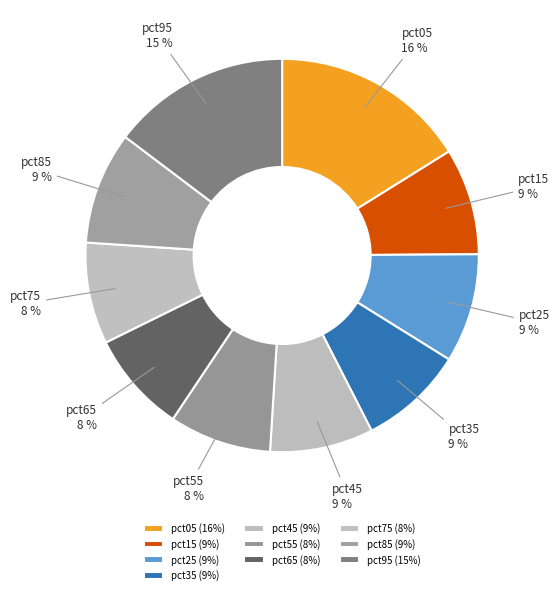

Does pct05 account for over 50% of the chart?

No